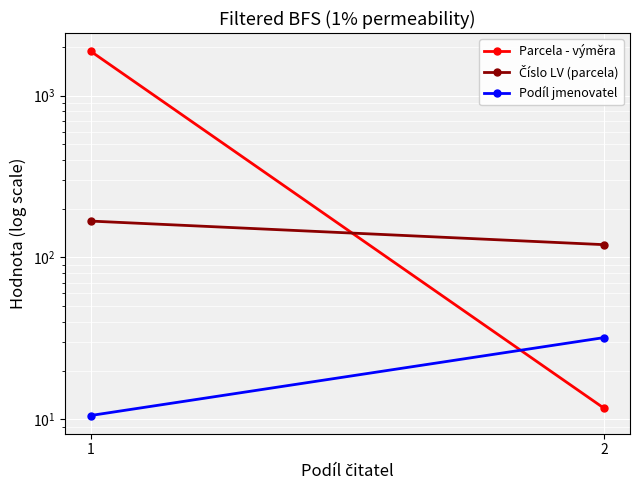

At which category is the sum across all series the highest?

1